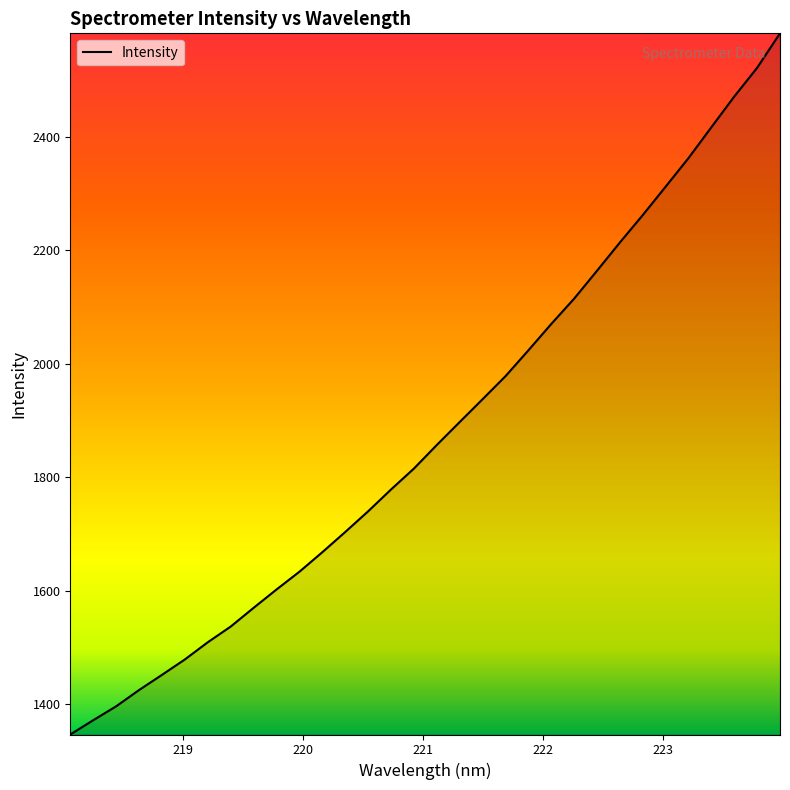

What is the minimum value shown in the chart?

1346.6